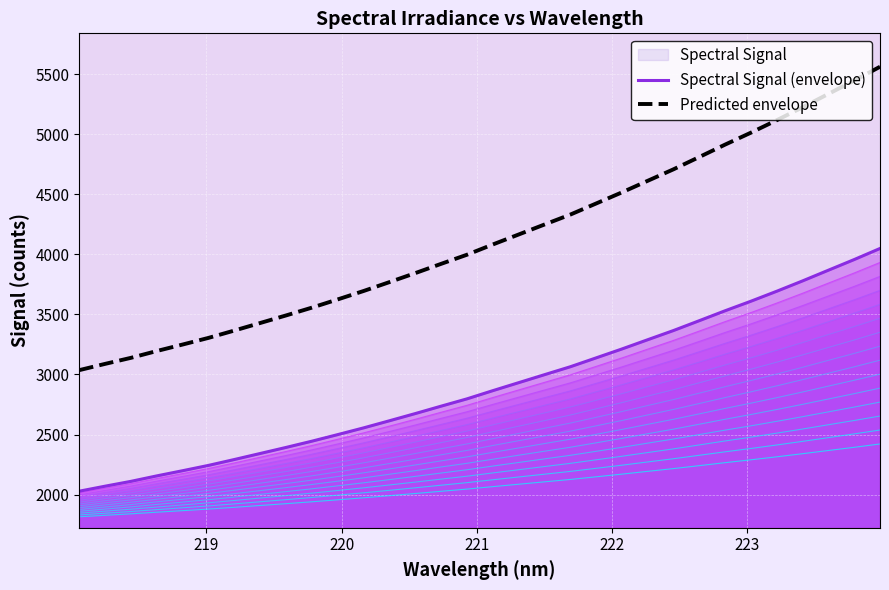

Rank the series by their average value, from highest to lowest.

Predicted envelope, Spectral Signal (envelope)